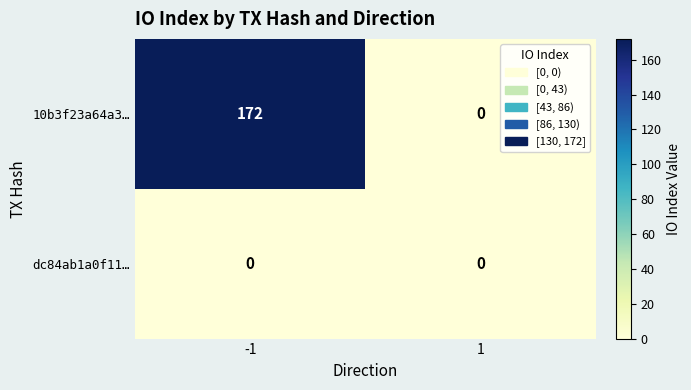

Which series has the largest total across all categories?

10b3f23a64a3…